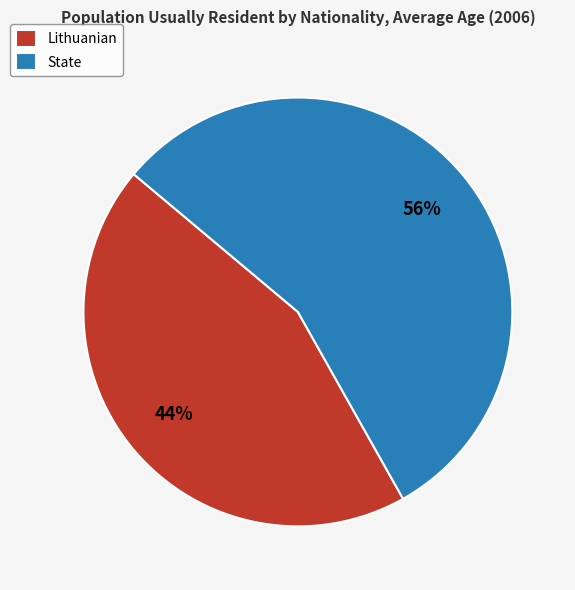

Is it true that State is 43% of the pie?

False